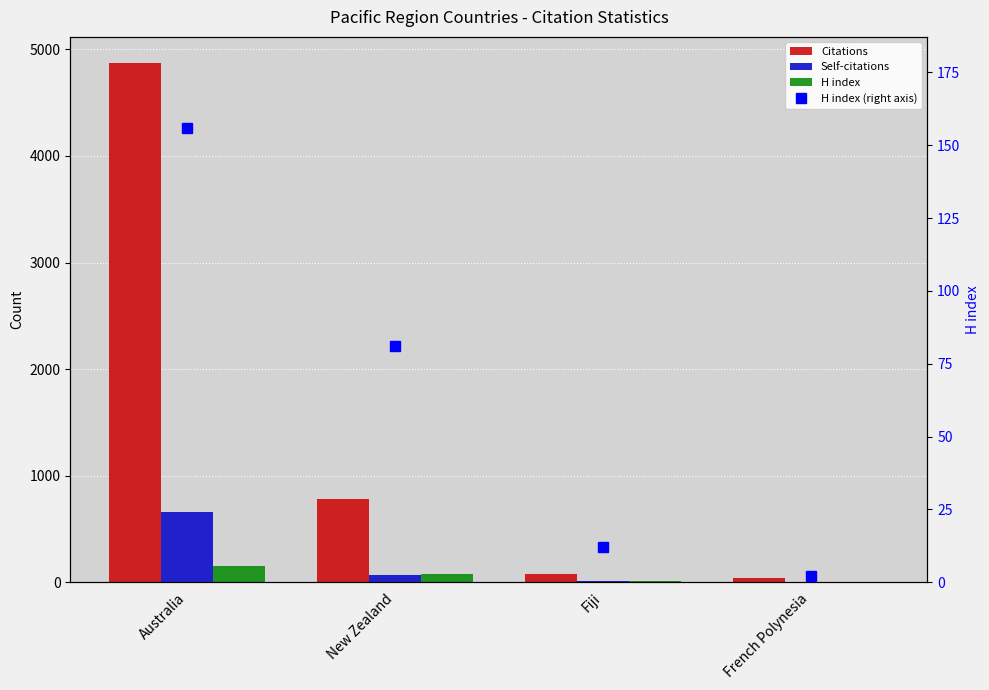

How many data points in H index (right axis) are above 81?

1